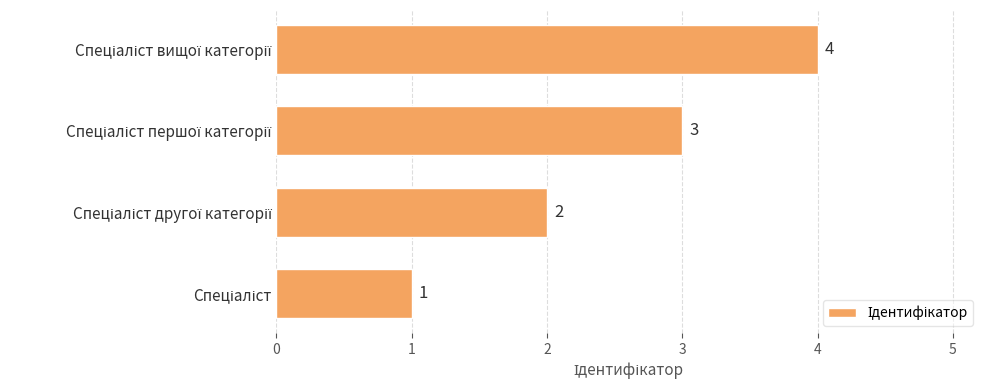

What is the difference between the maximum and minimum values?

3